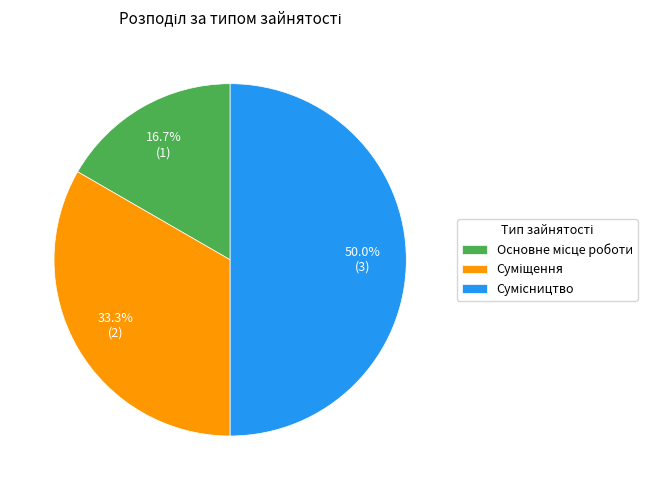

What percentage is NOT represented by Суміщення?

66.7%